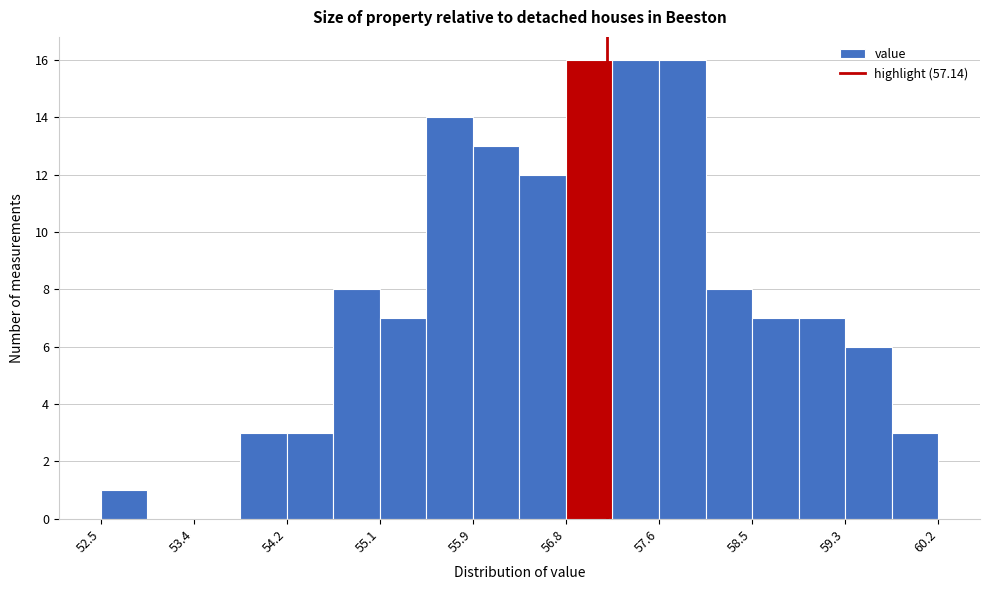

Reading left to right, list every bar in this chart as the range it spans on the x-axis followed by its height. Neither the bar edges nor the heights are printed on the chart, so give them approximately, as read against the axes.

52.5 to 52.9: 1
52.9 to 53.4: 0
53.4 to 53.8: 0
53.8 to 54.2: 3
54.2 to 54.6: 3
54.6 to 55.1: 8
55.1 to 55.5: 7
55.5 to 55.9: 14
55.9 to 56.3: 13
56.3 to 56.8: 12
56.8 to 57.2: 16
57.2 to 57.6: 16
57.6 to 58.0: 16
58.0 to 58.5: 8
58.5 to 58.9: 7
58.9 to 59.3: 7
59.3 to 59.8: 6
59.8 to 60.2: 3